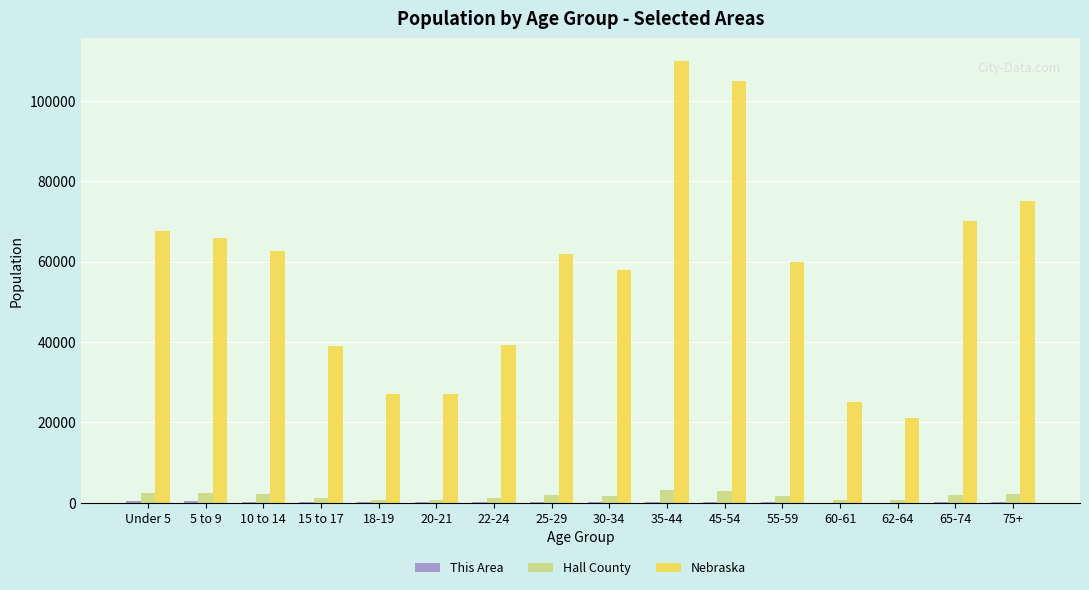

At which label does Nebraska first exceed 62000?

Under 5